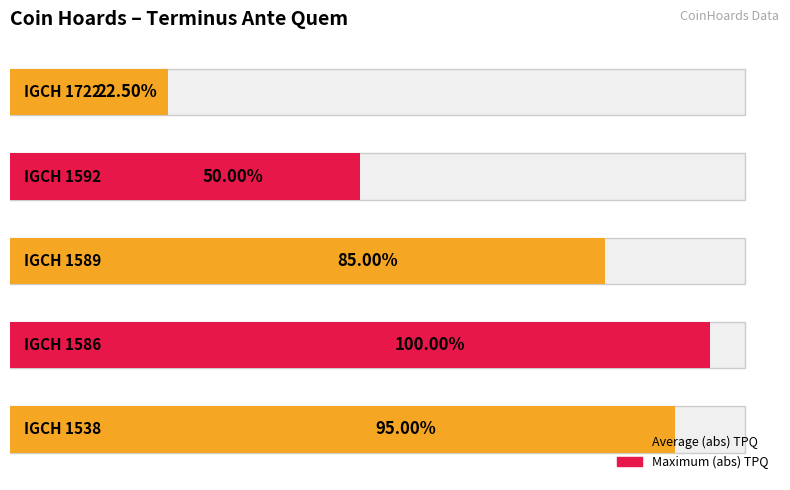

How many categories are shown in the chart?

5